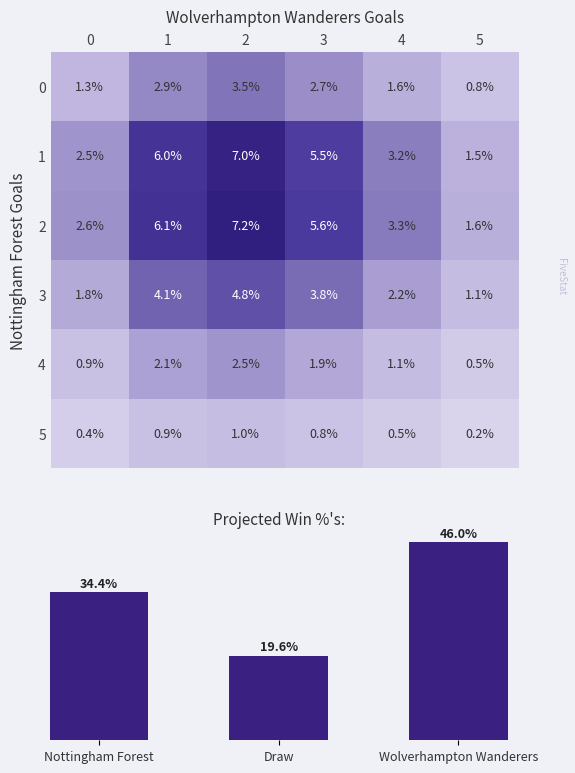

Between 4 and 5, which series saw the biggest shift?

1